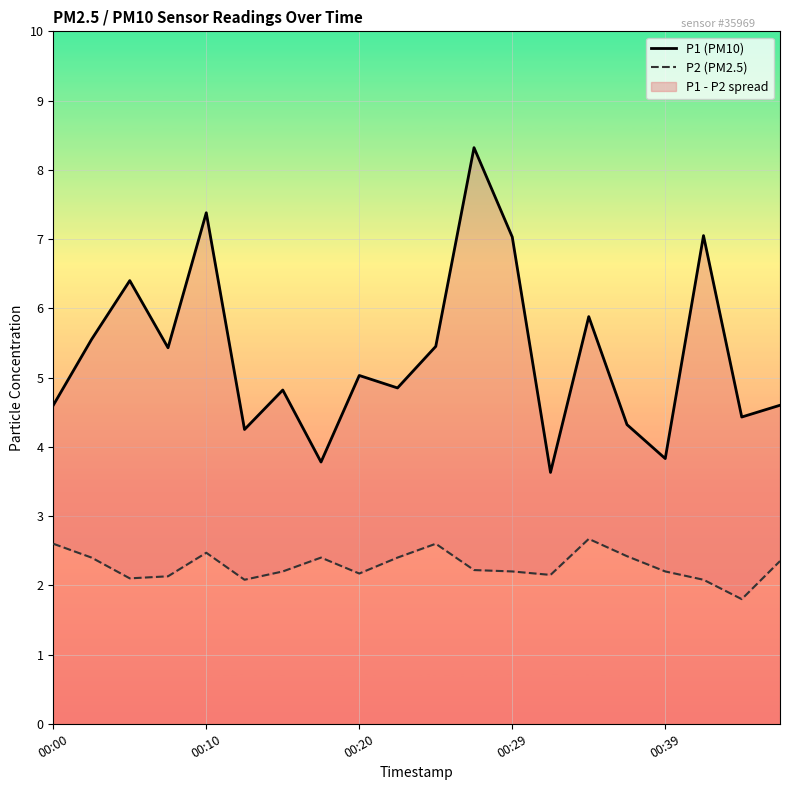

What is the sum of all P2 (PM2.5) values?

45.6